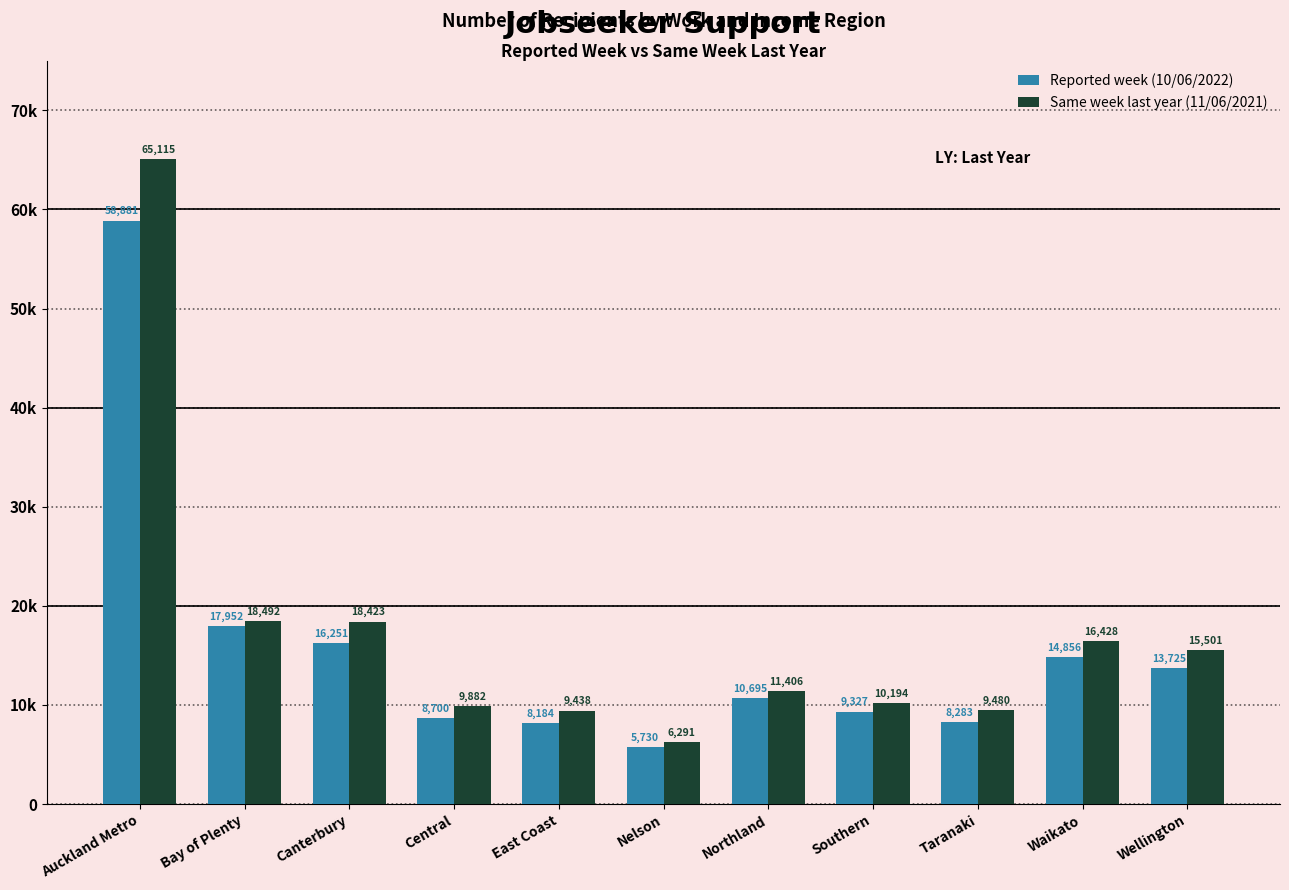

What is the sum of the Same week last year (11/06/2021) values at Waikato and East Coast?

25866